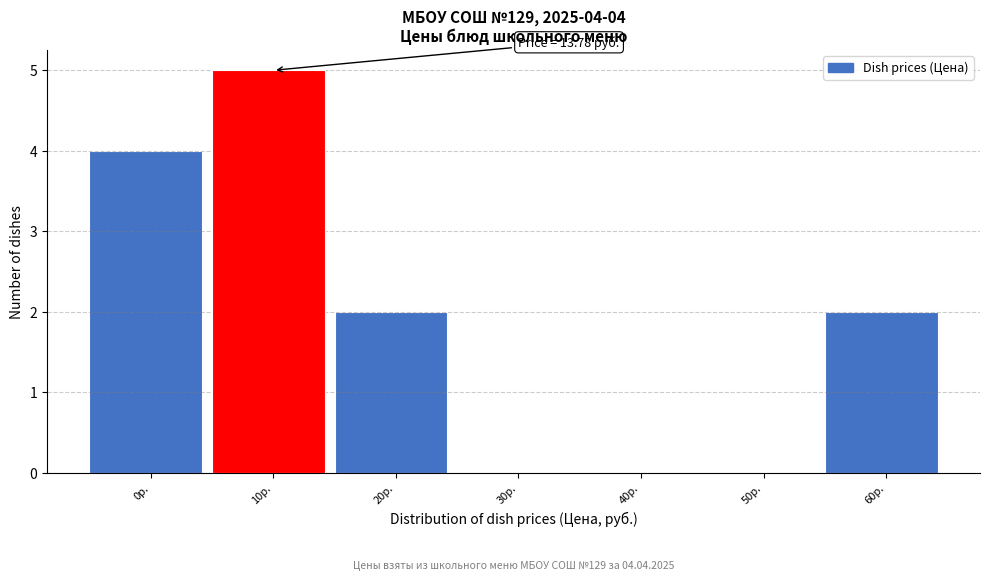

Reading left to right, extract all data points from this chart.

0р.=4	10р.=5	20р.=2	30р.=0	40р.=0	50р.=0	60р.=2